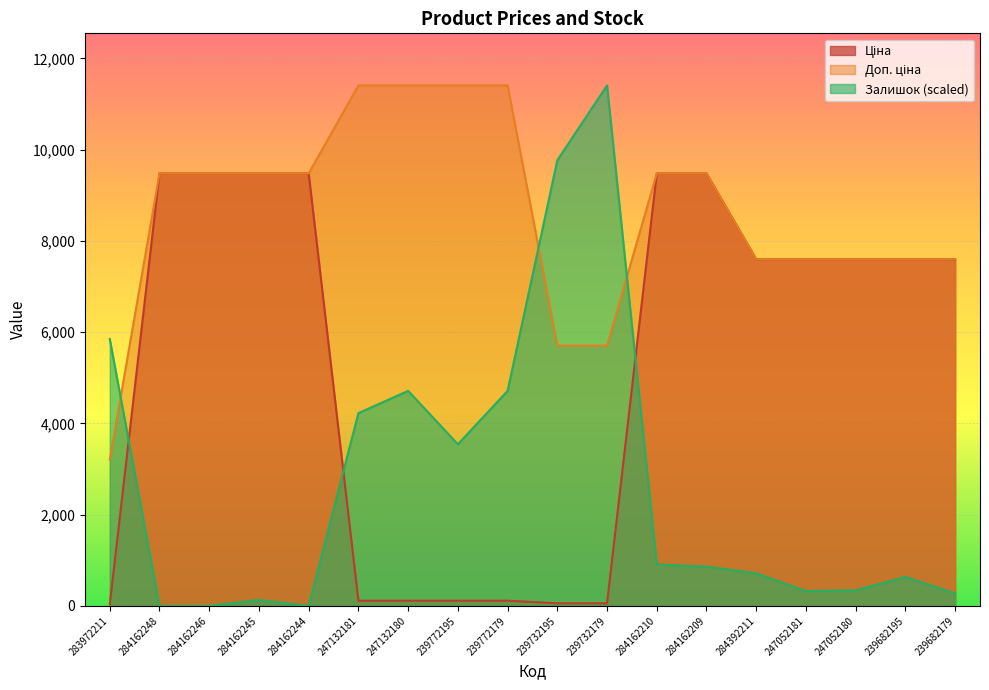

At 247052181, list the series in order from smallest to largest.

Залишок, Ціна, Доп. ціна